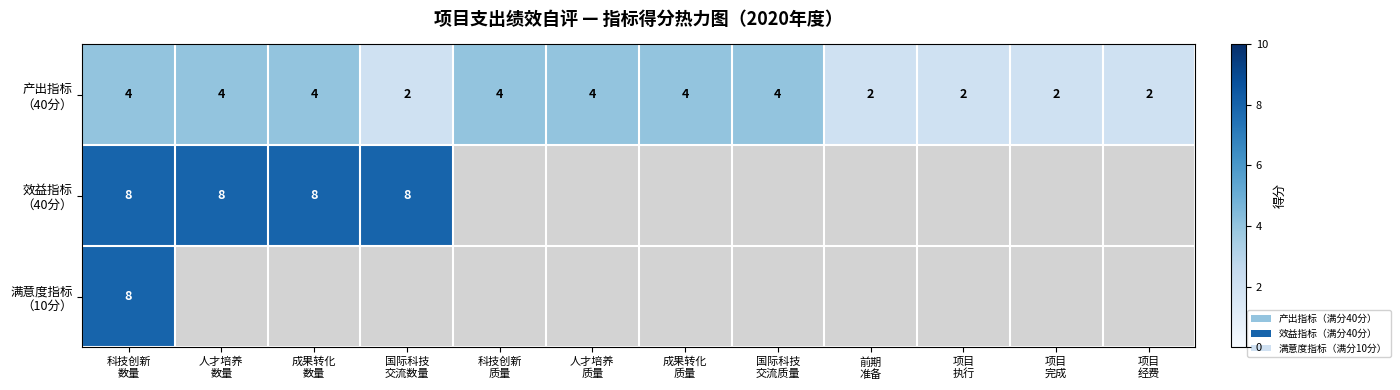

Which has a higher value, 人才培养
数量 or 成果转化
质量?

人才培养
数量